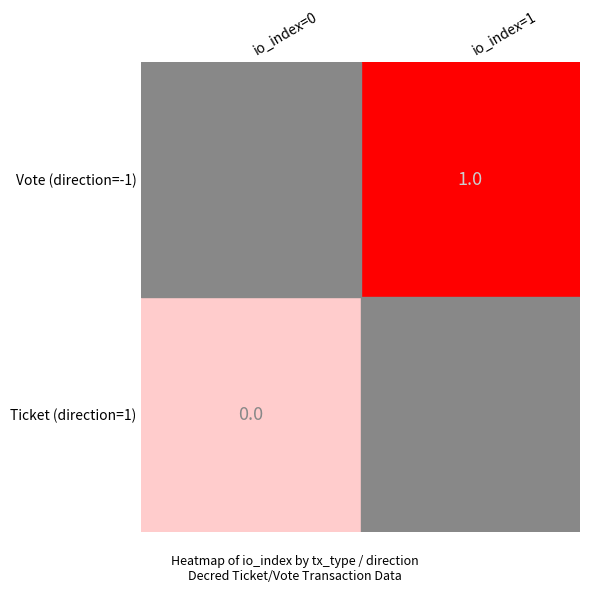

Which series has the largest range (max minus min)?

Vote (direction=-1)